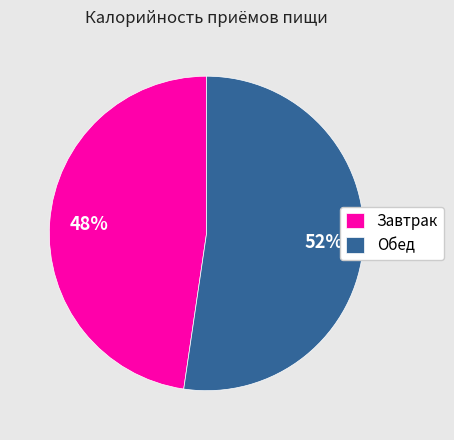

What percentage is the Обед slice, to the nearest percent?

52%